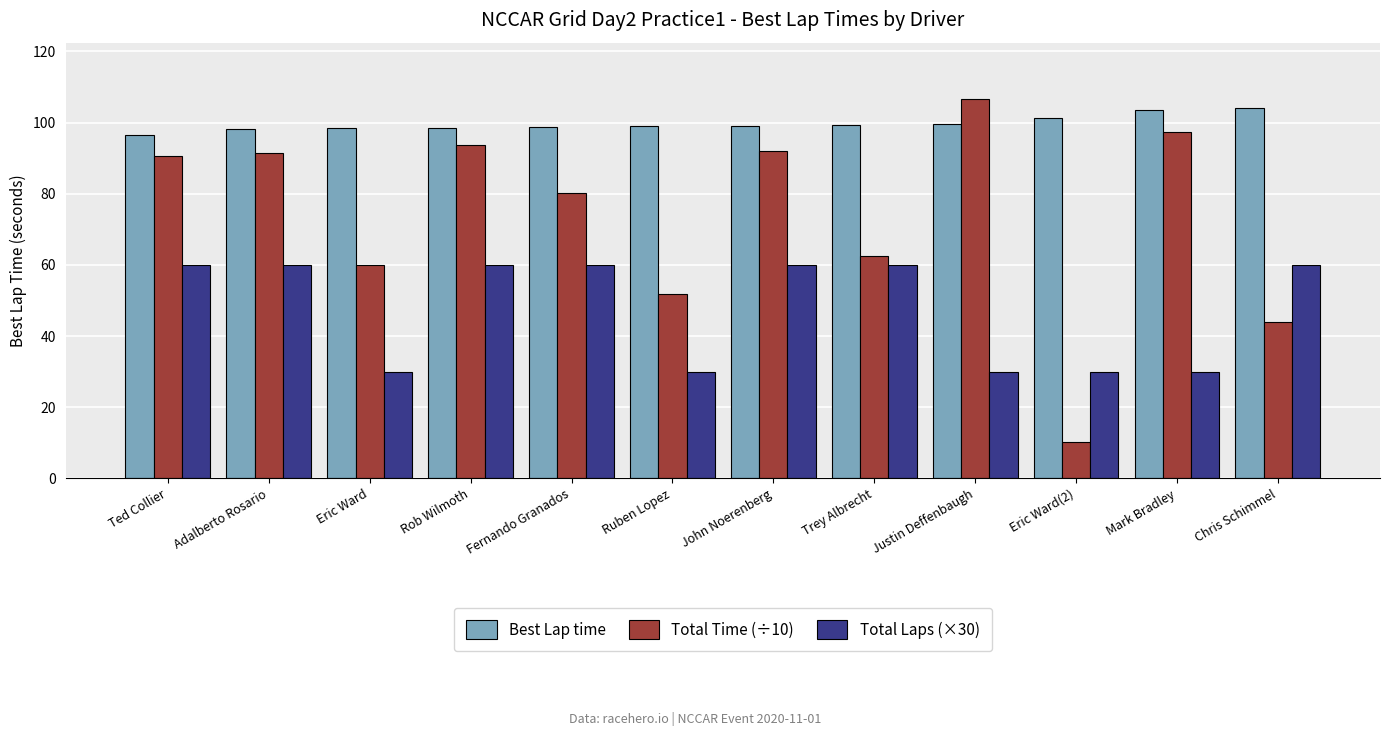

List the series in order of their overall mean, lowest first.

Total Laps (×30), Total Time (÷10), Best Lap time